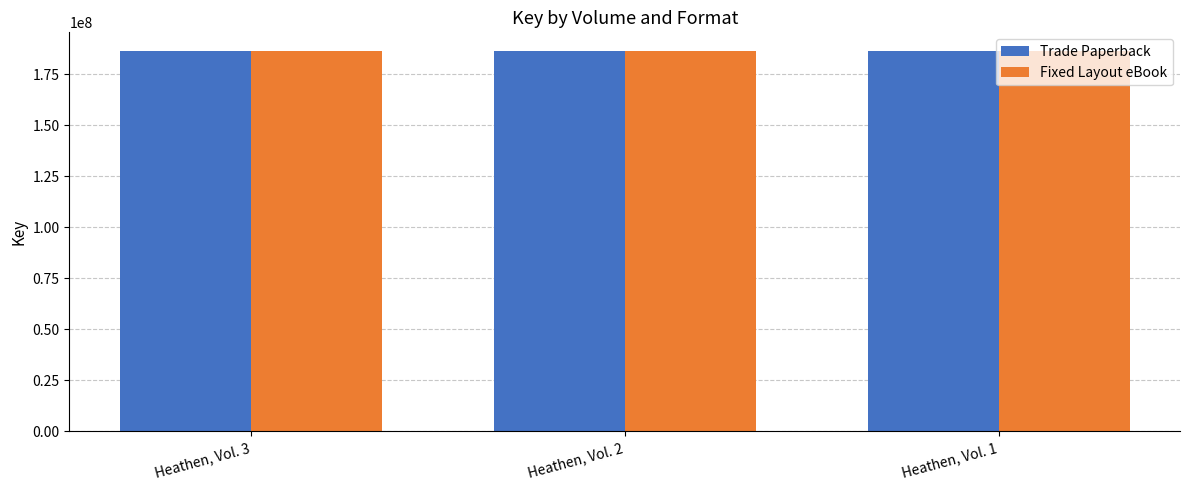

List the labels in order of Trade Paperback value, smallest first.

Heathen, Vol. 2, Heathen, Vol. 1, Heathen, Vol. 3